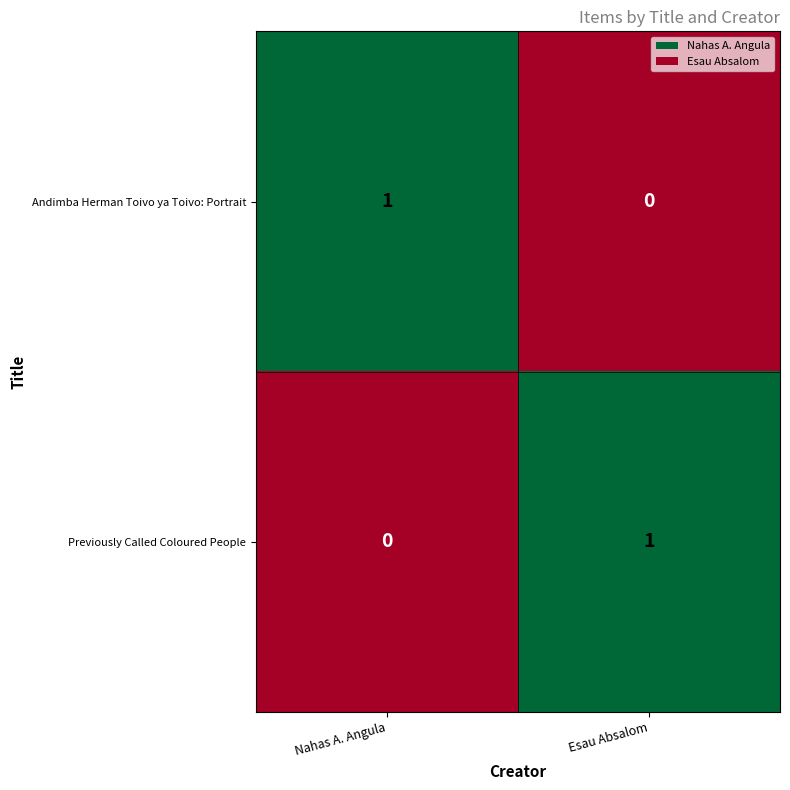

Where is Andimba Herman Toivo ya Toivo: Portrait nearest to the value 0?

Esau Absalom